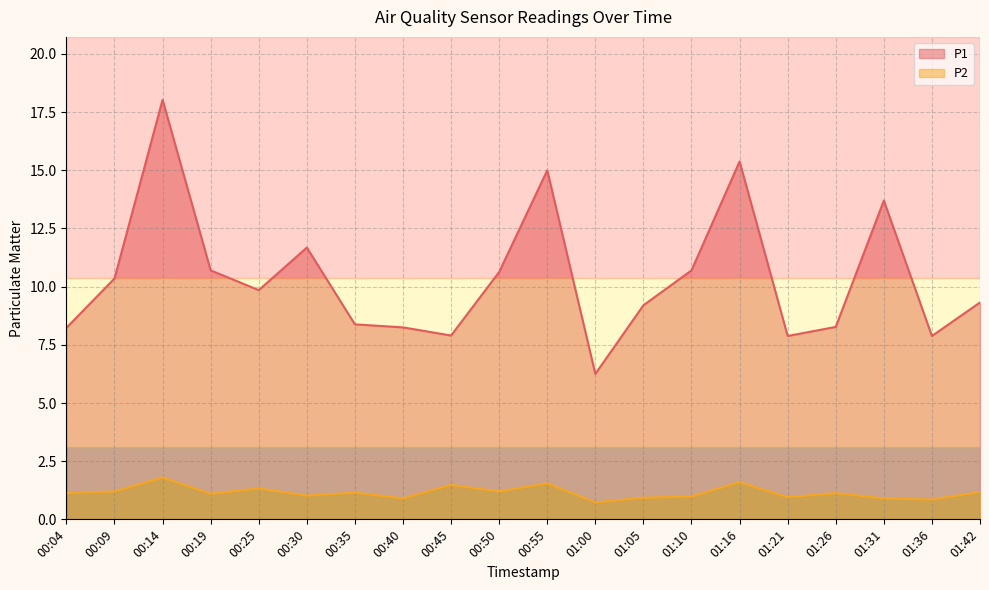

How many data points in P2 are above 1?

13